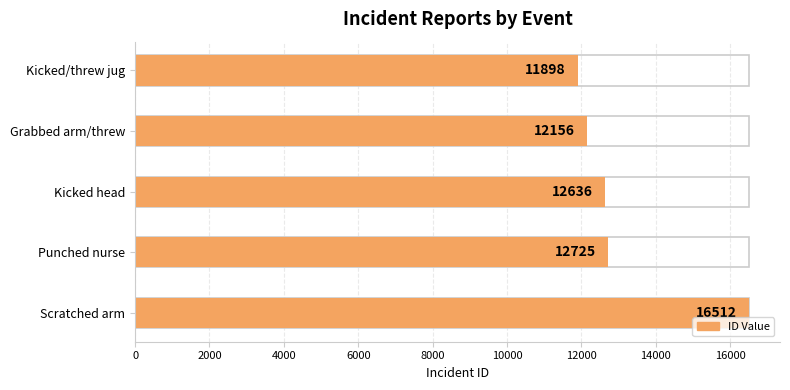

Which has a higher value, Kicked head or Scratched arm?

Scratched arm